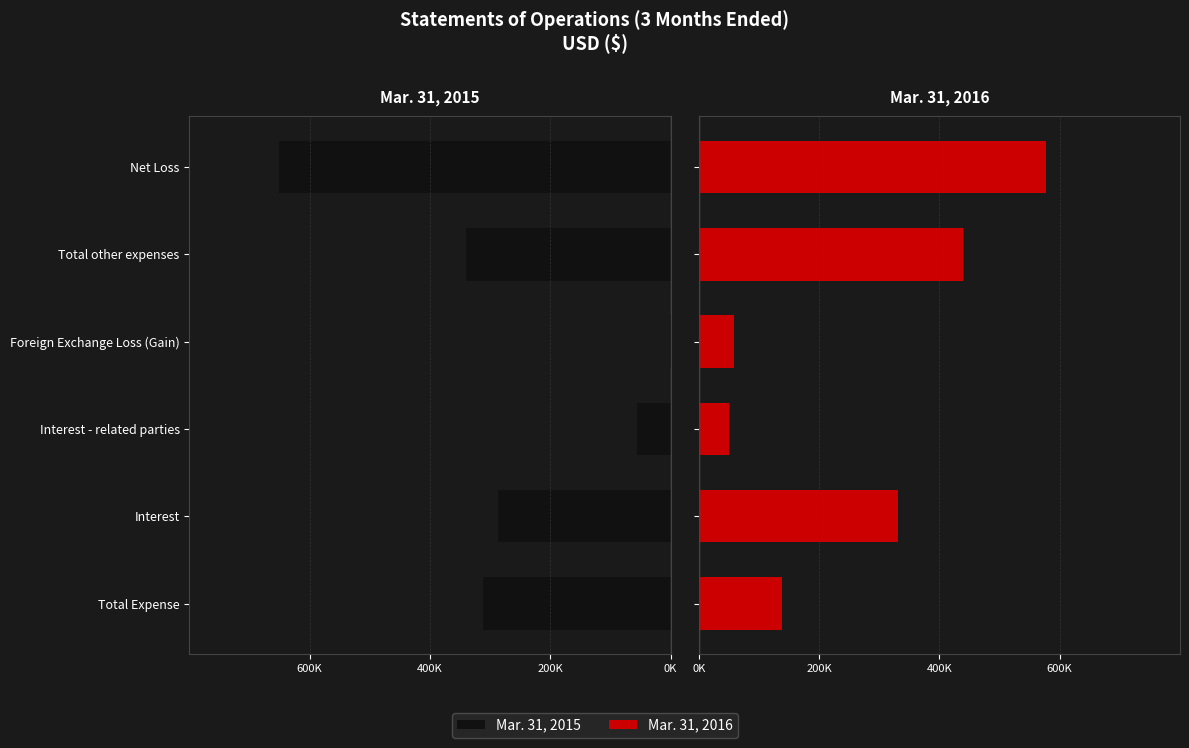

Is the value of Mar. 31, 2016 at Foreign Exchange Loss (Gain) greater than the value of Mar. 31, 2015 at Interest?

Yes